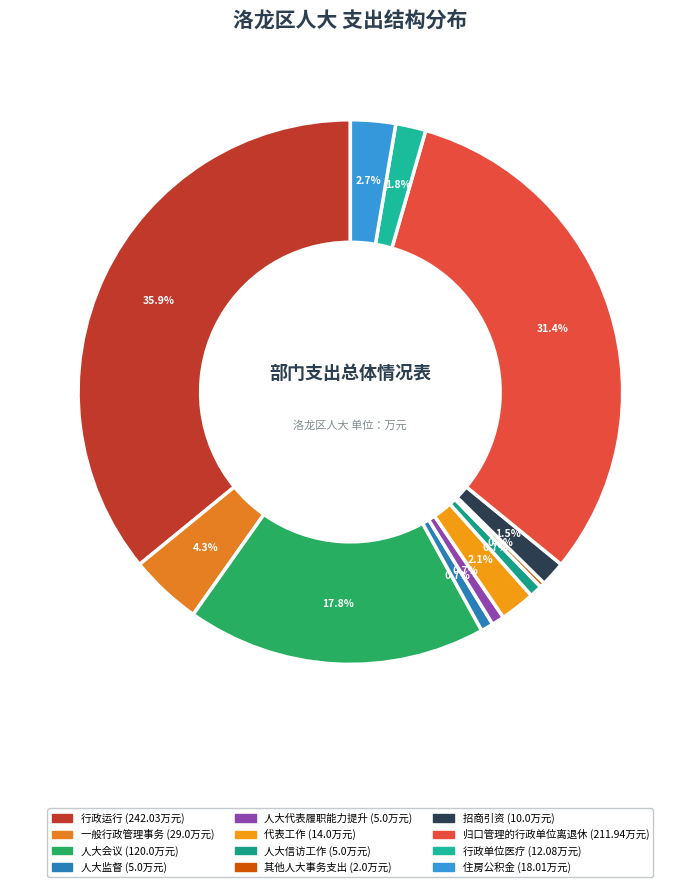

How many slices are in this pie chart?

12